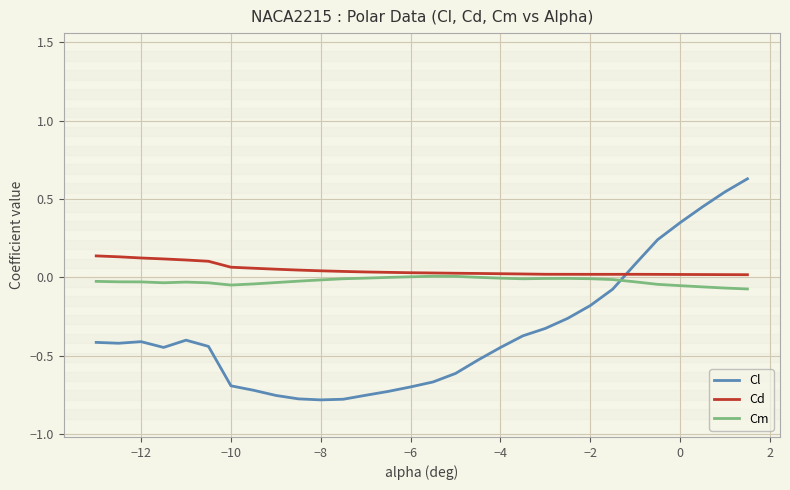

How many intersections are there between Cl and Cm?

1